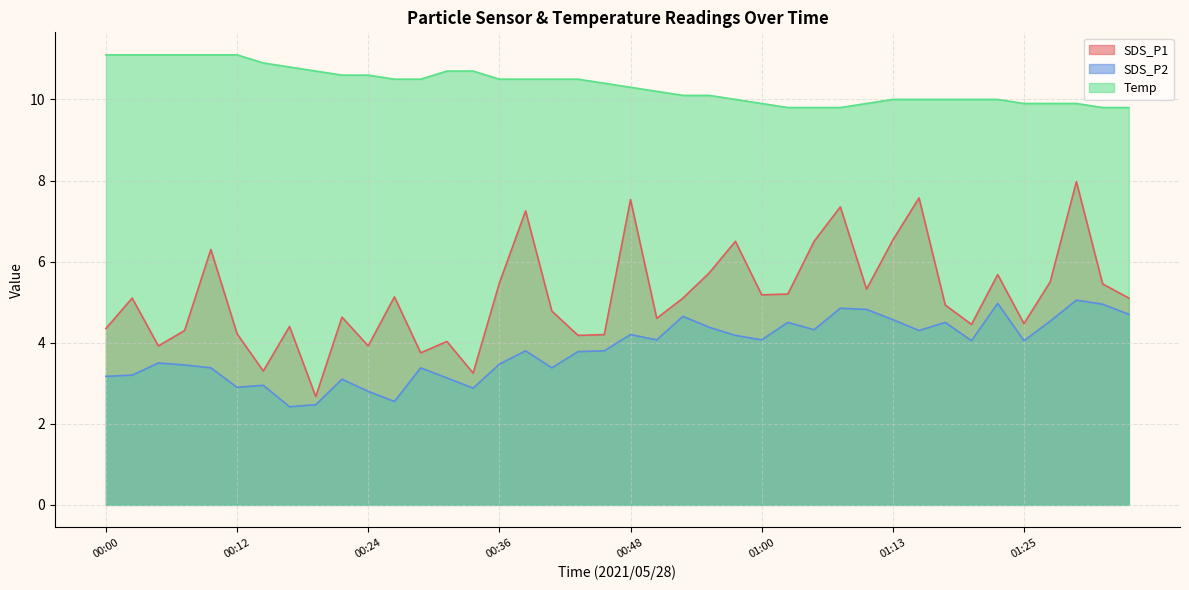

List the series in order of their overall mean, highest first.

Temp, SDS_P1, SDS_P2